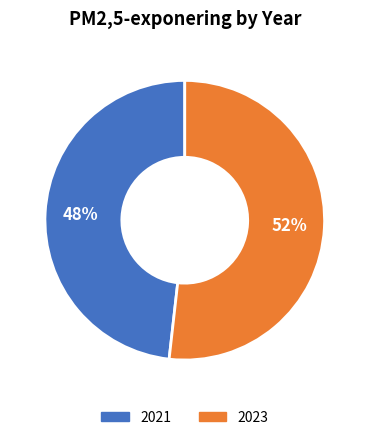

Is there a majority slice in this chart?

Yes